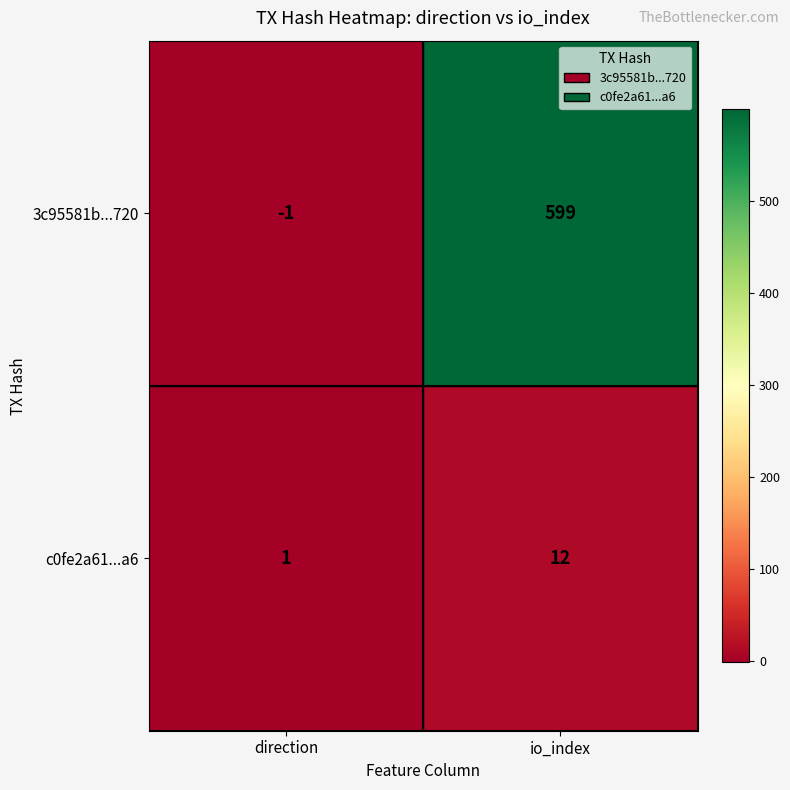

How many series are shown in this chart?

2